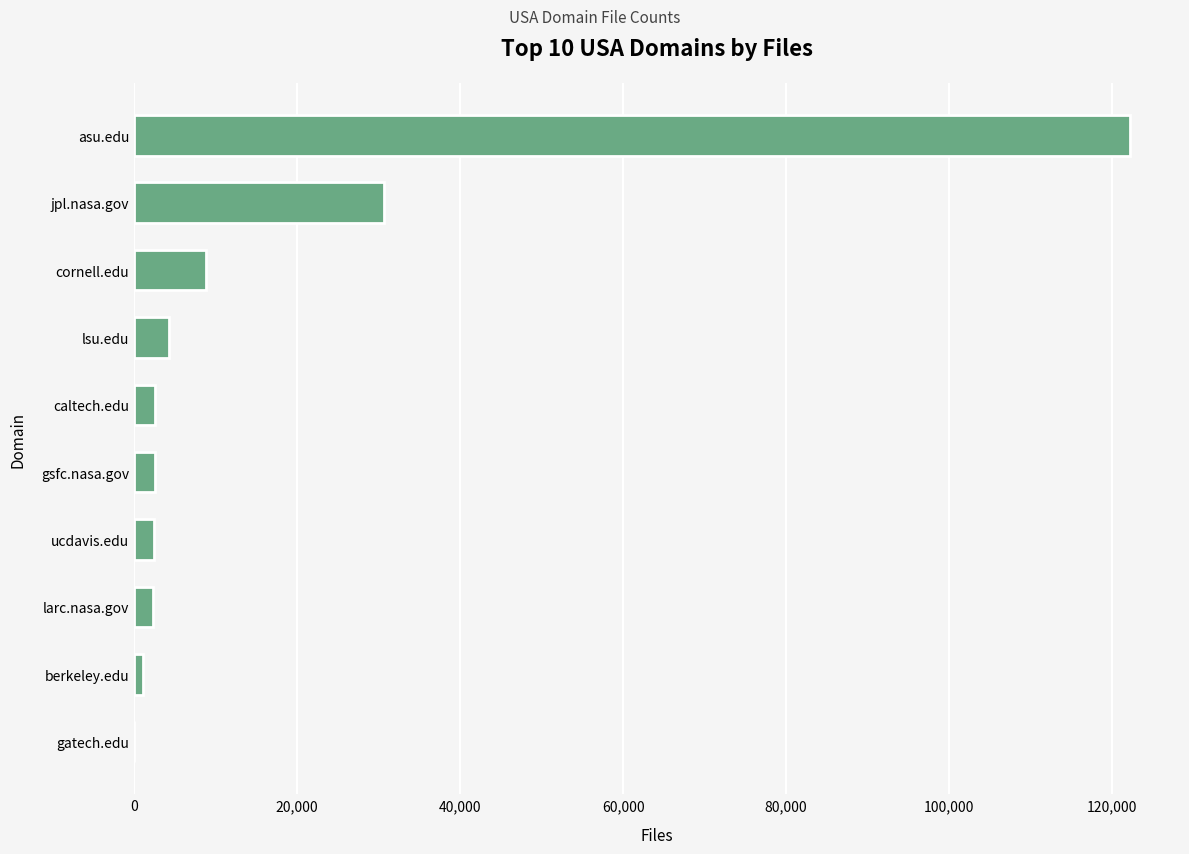

Approximately how many times larger is the value at asu.edu compared to jpl.nasa.gov?

4.0